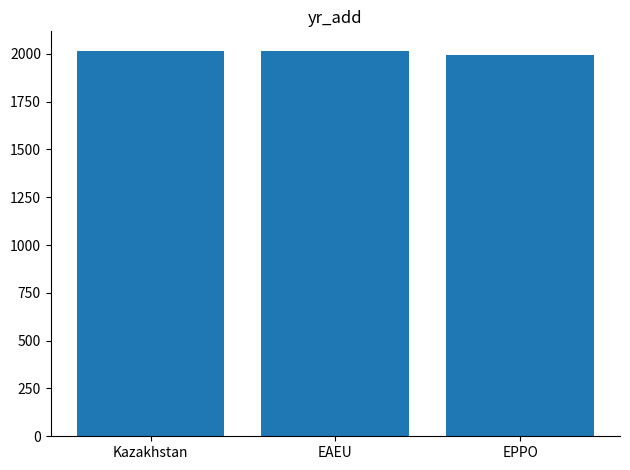

The value at Kazakhstan is 2017. True or false?

True